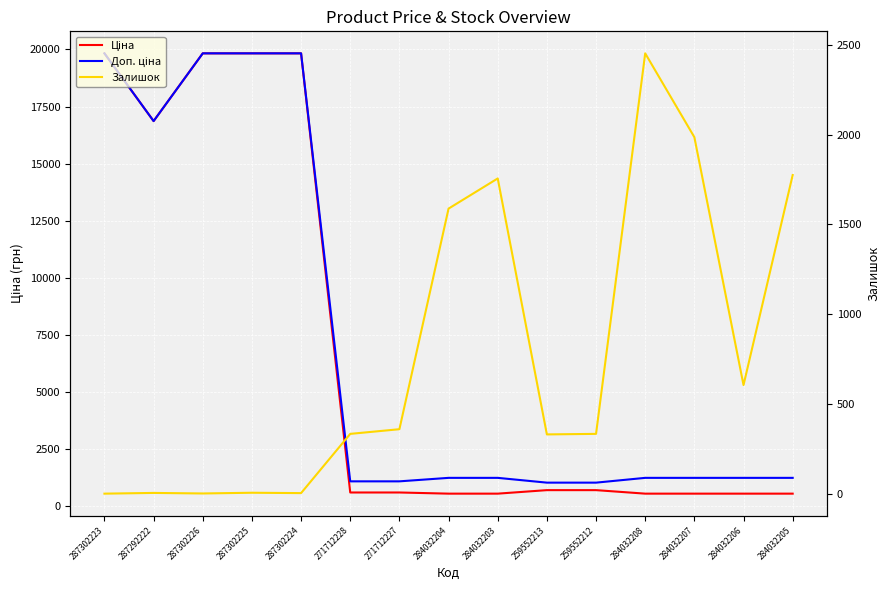

True or false: Залишок and Доп. ціна cross at least once.

True